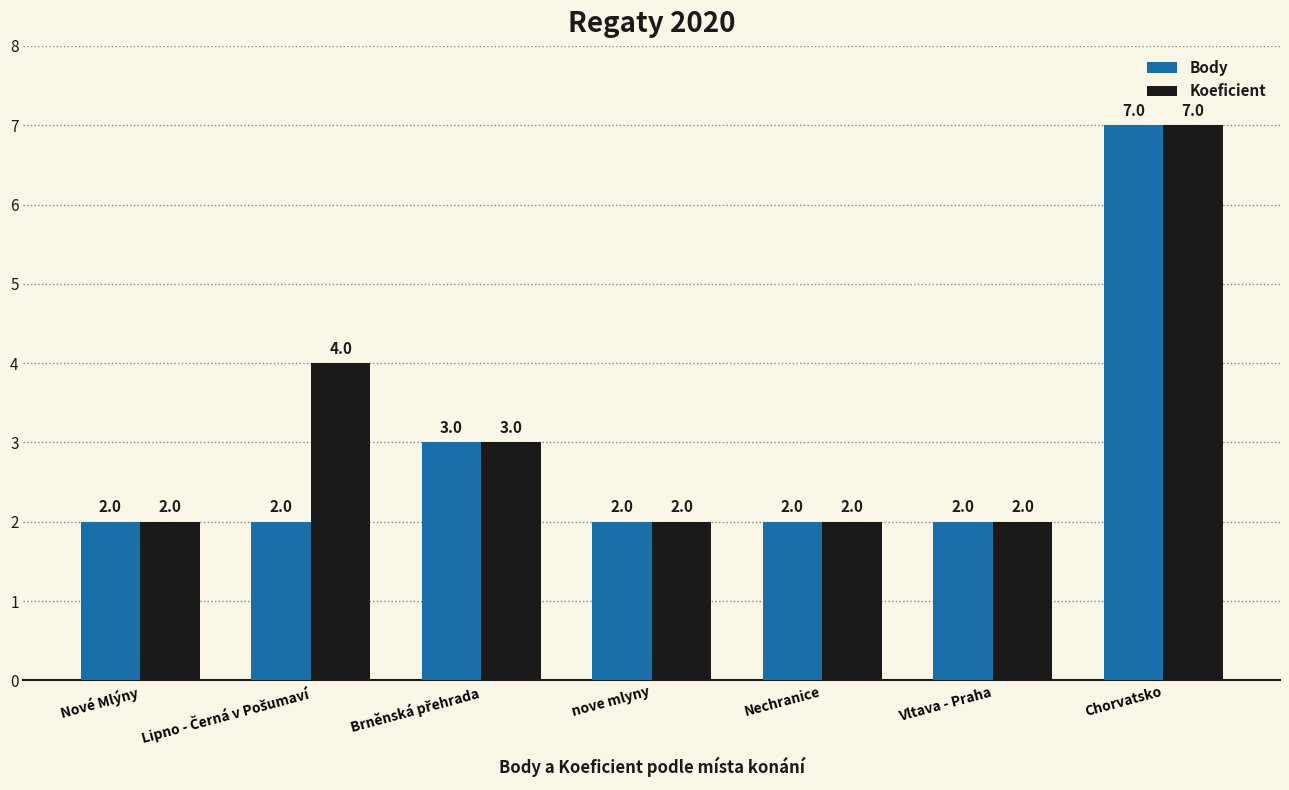

How many bars are there in total?

14